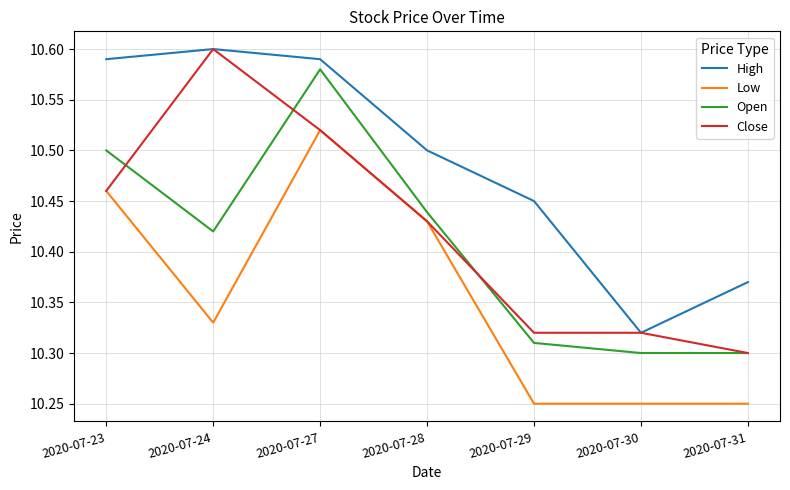

Which series changed the most between 2020-07-24 and 2020-07-28?

Close